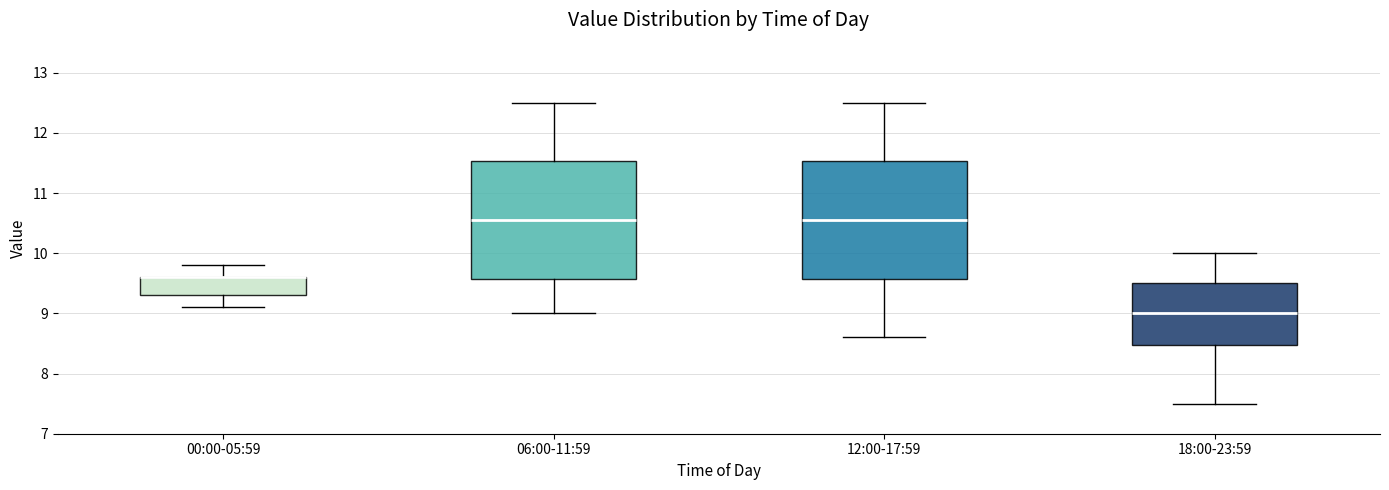

Reading left to right, transcribe this box plot: for each box, give where its median line is, the range the box spans, and where its two whiskers end, as read against the y-axis. The values are not printed on the chart, so give them approximately, as read against the axis.

00:00-05:59: median 9.6 (drawn on the box's upper edge), box 9.3 to 9.6, whiskers 9.1 to 9.8
06:00-11:59: median 10.6, box 9.6 to 11.5, whiskers 9.0 to 12.5
12:00-17:59: median 10.6, box 9.6 to 11.5, whiskers 8.6 to 12.5
18:00-23:59: median 9.0, box 8.5 to 9.5, whiskers 7.5 to 10.0